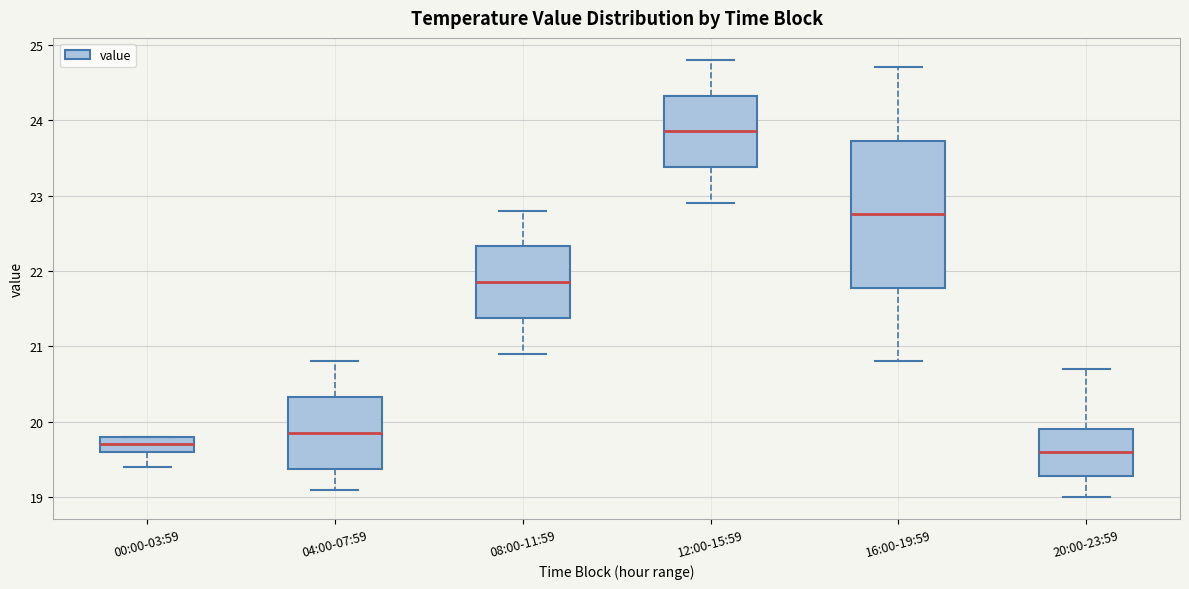

Reading left to right, transcribe this box plot: for each box, give where its median line is, the range the box spans, and where its two whiskers end, as read against the y-axis. The values are not printed on the chart, so give them approximately, as read against the axis.

00:00-03:59: median 19.7, box 19.6 to 19.8, whiskers 19.4 to 19.8
04:00-07:59: median 19.9, box 19.4 to 20.3, whiskers 19.1 to 20.8
08:00-11:59: median 21.9, box 21.4 to 22.3, whiskers 20.9 to 22.8
12:00-15:59: median 23.9, box 23.4 to 24.3, whiskers 22.9 to 24.8
16:00-19:59: median 22.8, box 21.8 to 23.7, whiskers 20.8 to 24.7
20:00-23:59: median 19.6, box 19.3 to 19.9, whiskers 19.0 to 20.7